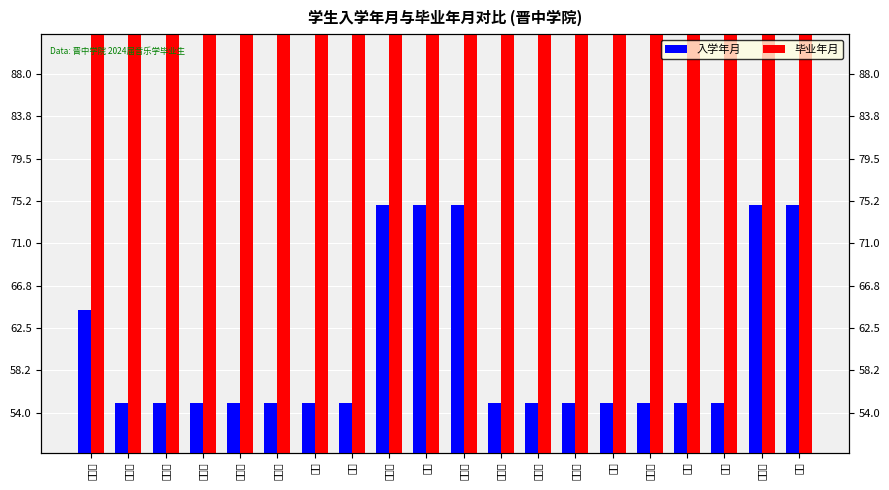

What position from the right is 王欣甜?

10